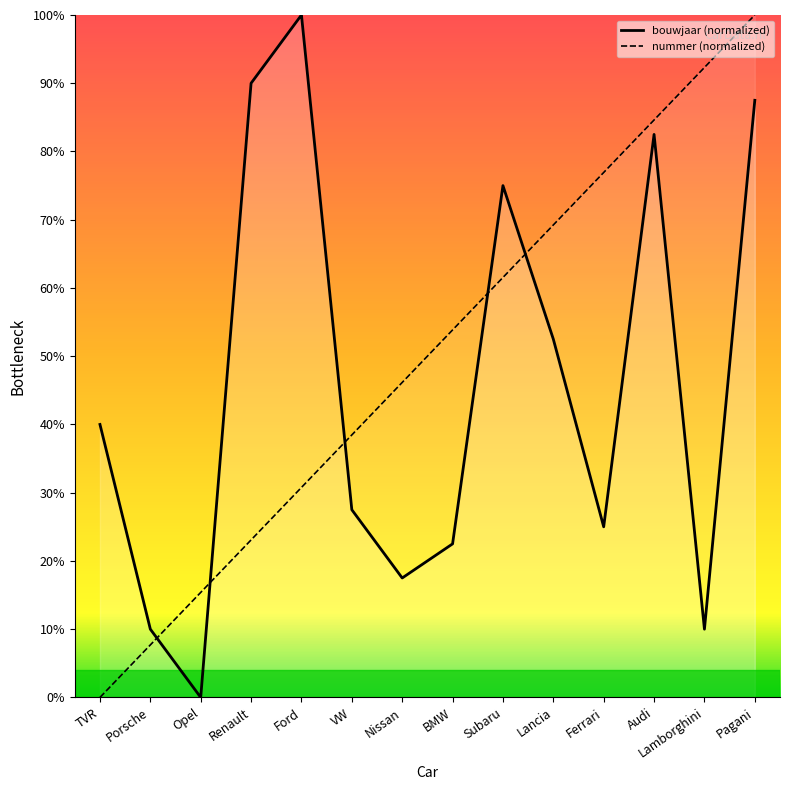

What is the spread (max minus min) of values at Pagani?

12.5